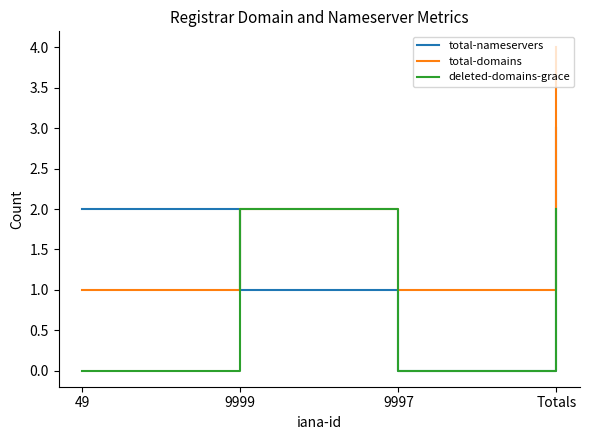

True or false: total-domains and total-nameservers cross at least once.

True